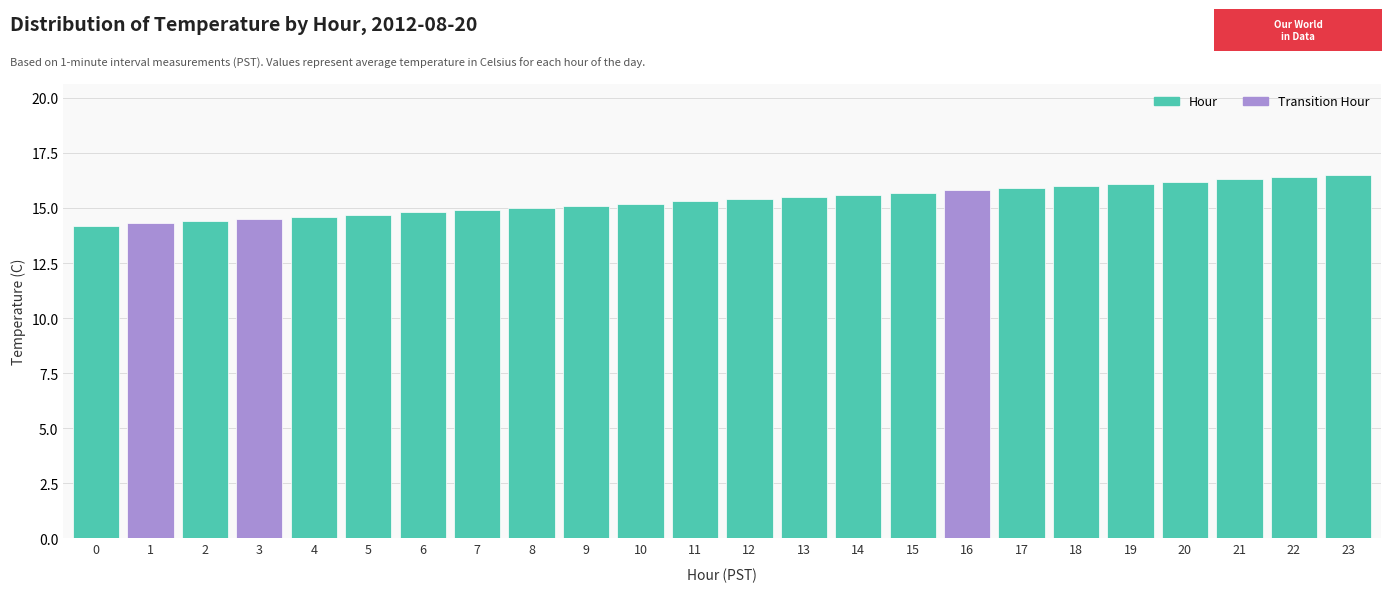

What is the ratio of the value at 2 to the value at 21?

0.9